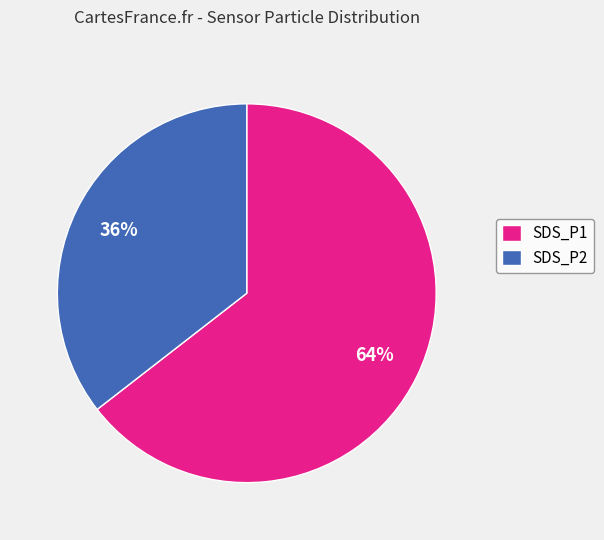

How many segments does this pie chart have?

2